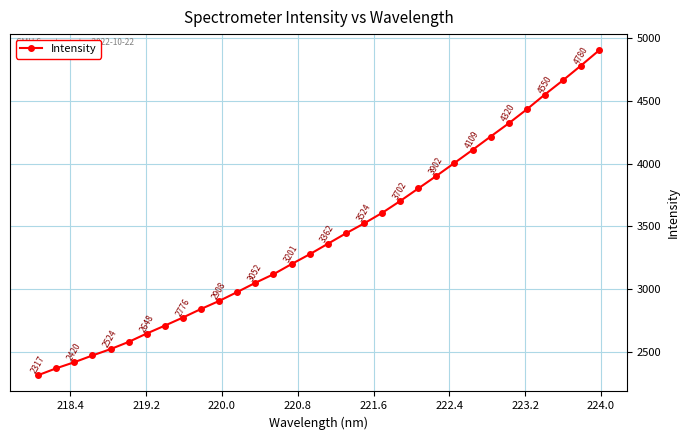

What is the difference between the maximum and minimum values?

2584.8